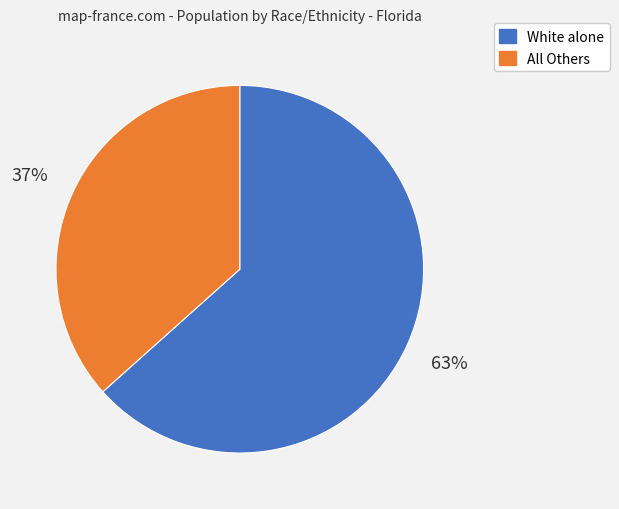

Is there any slice that represents more than half of the pie?

Yes